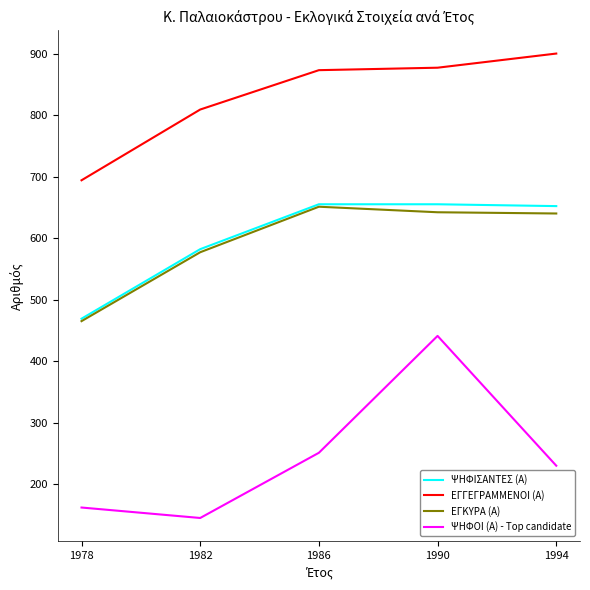

What is the difference between the second highest and minimum values in the ΕΓΓΕΓΡΑΜΜΕΝΟΙ (Α) series?

183